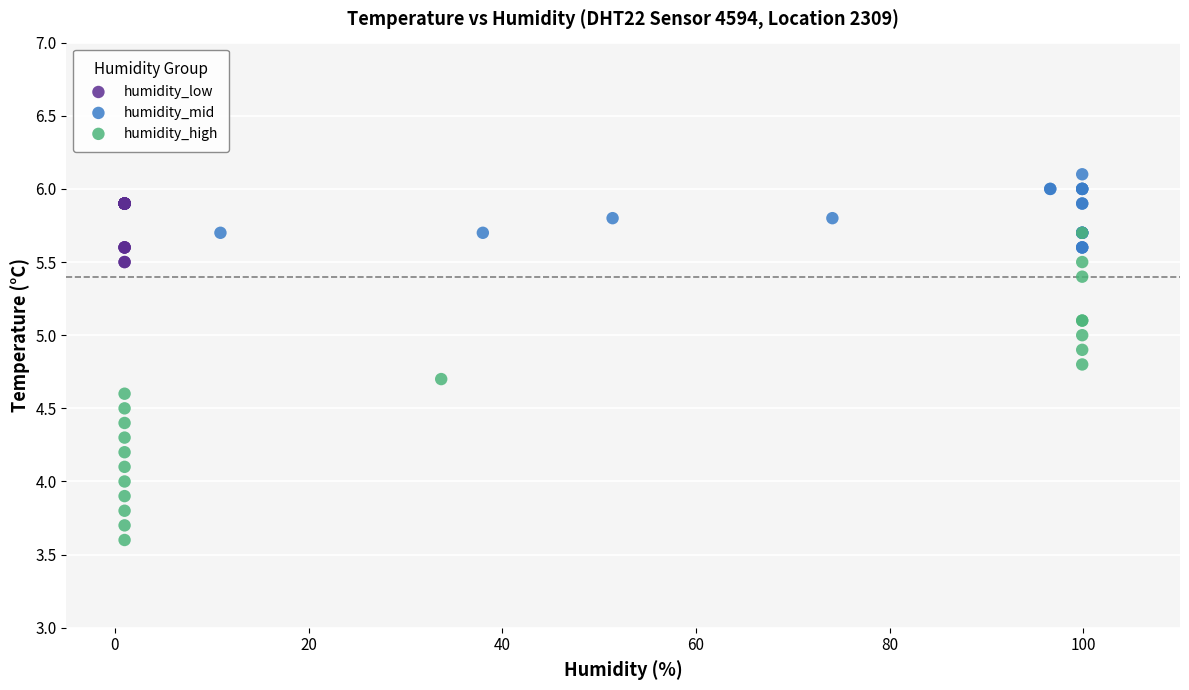

Which series contains the lowest Y value?

humidity_high